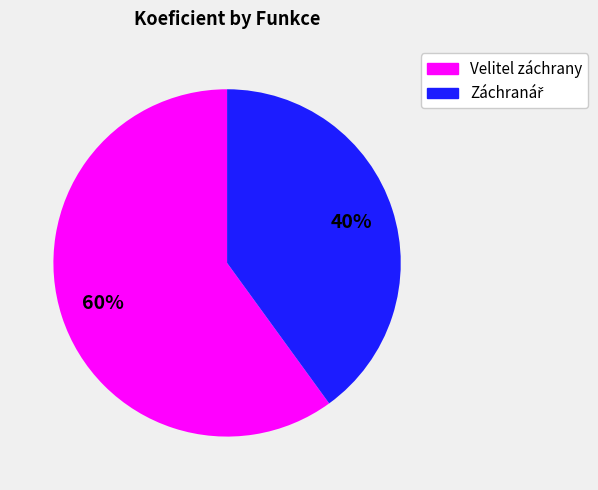

To the nearest percent, what percentage of the pie is Velitel záchrany?

60%